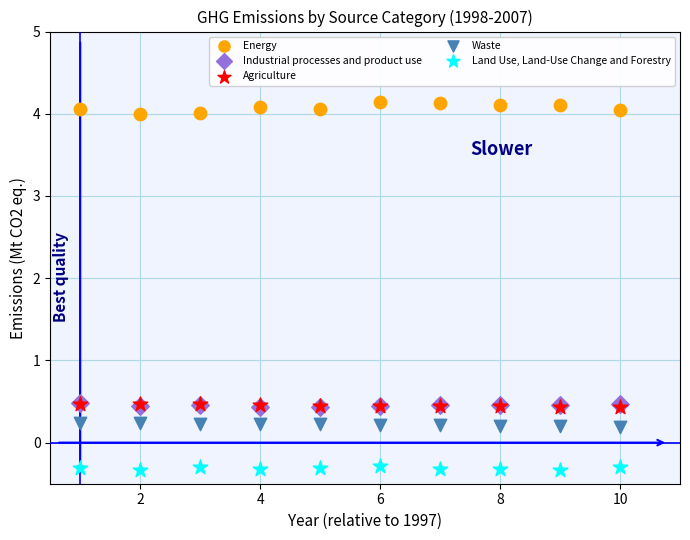

What are all the series names shown in the legend?

Energy, Industrial processes and product use, Agriculture, Waste, Land Use, Land-Use Change and Forestry